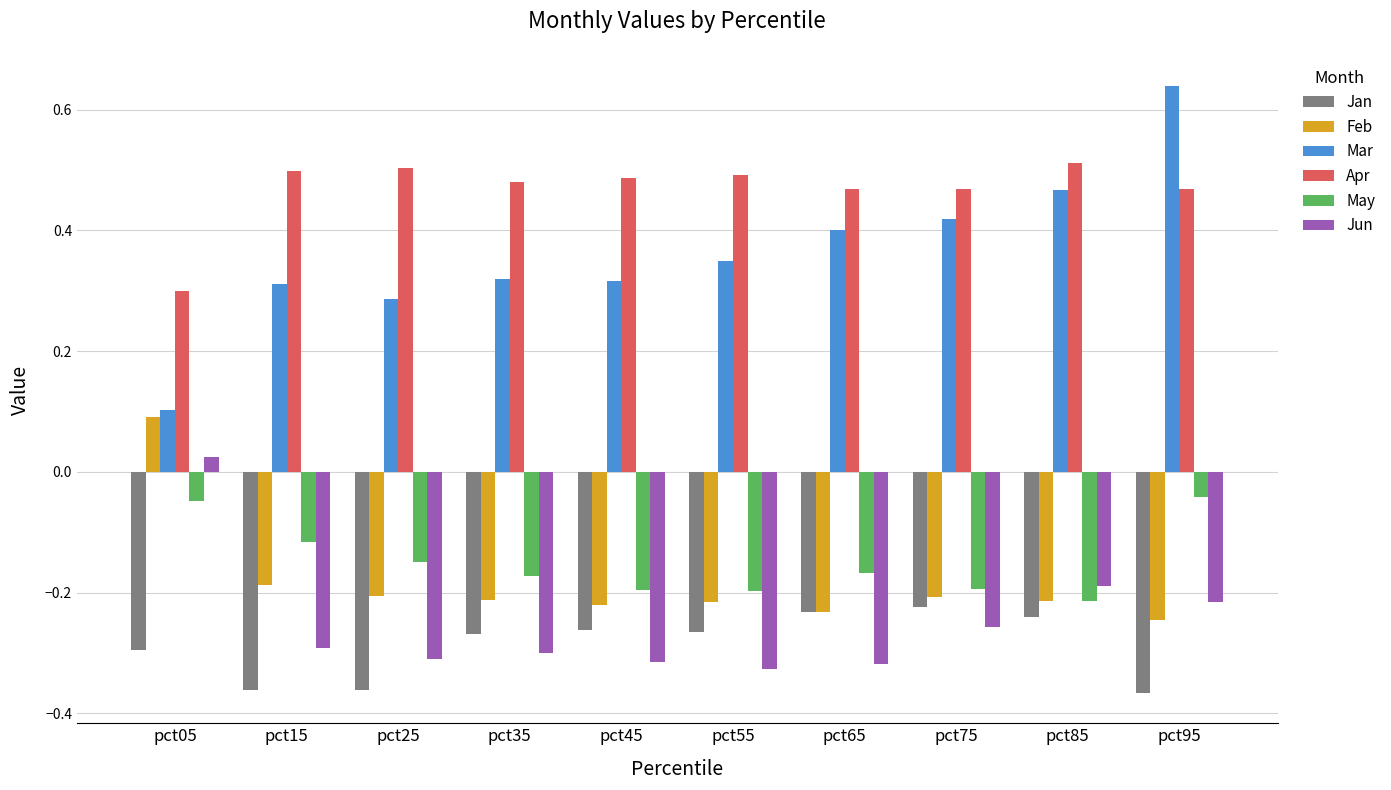

At pct25, list the series in order from largest to smallest.

Apr, Mar, May, Feb, Jun, Jan